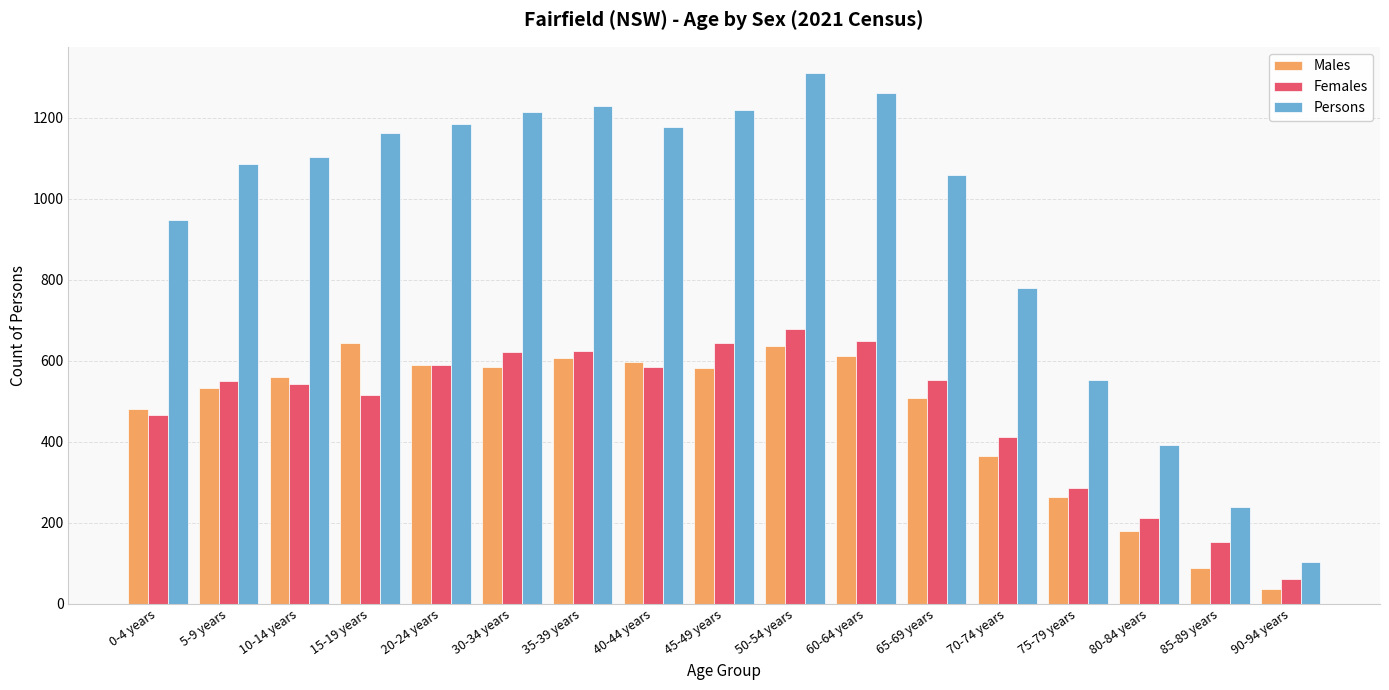

What is the sum of the Males values at 30-34 years and 60-64 years?

1198